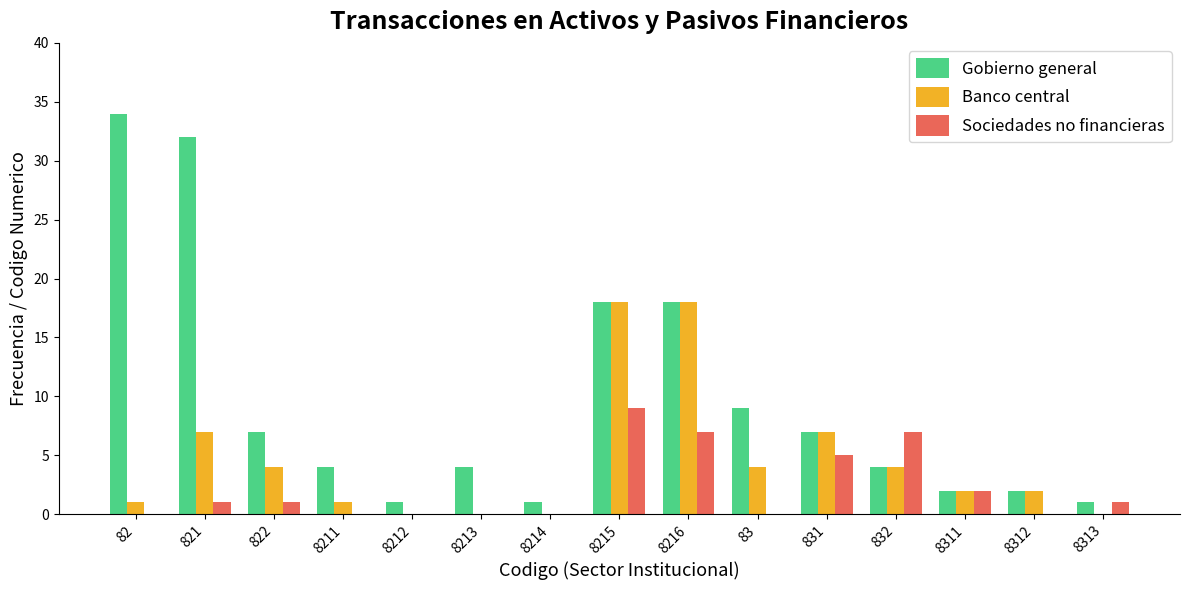

What is the spread (max minus min) of values at 8216?

11